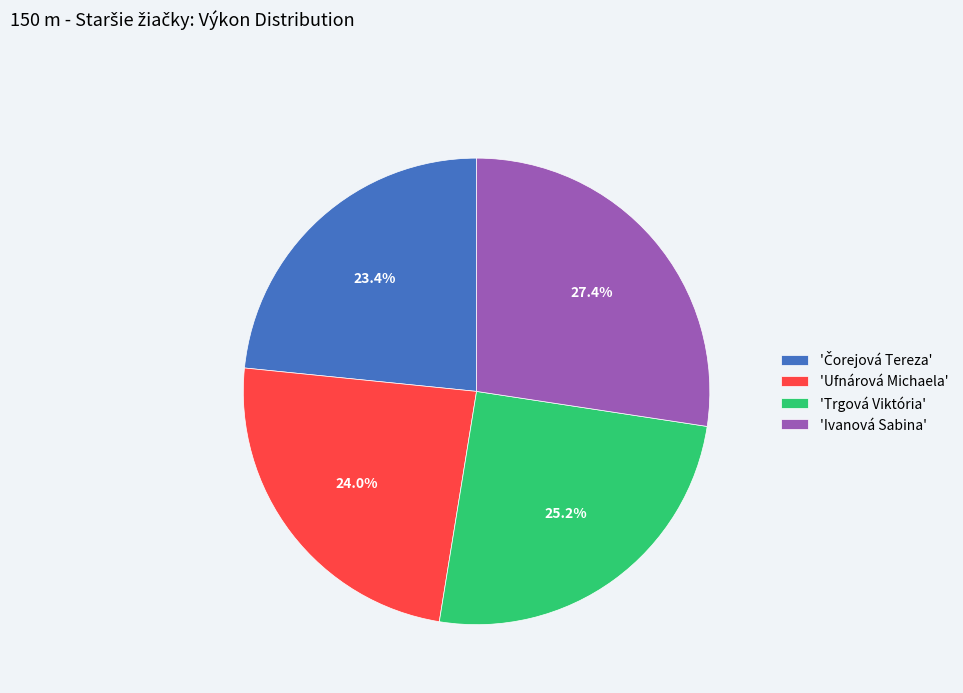

What is the largest slice in the pie chart?

'Ivanová Sabina'